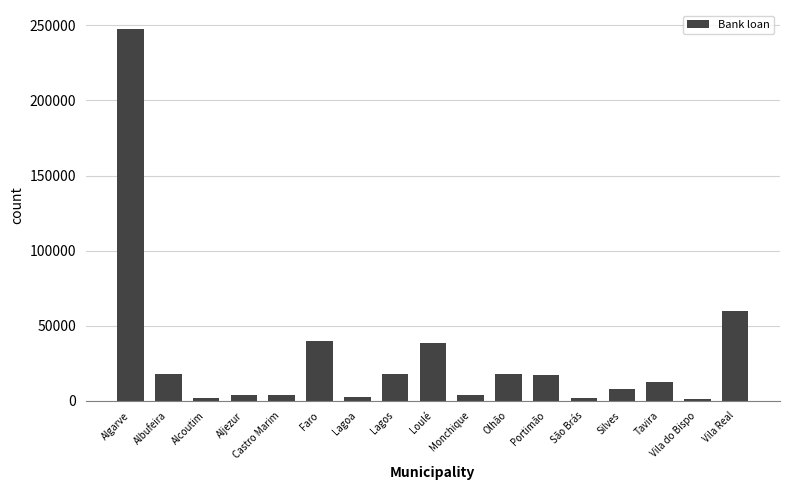

What is the smallest value displayed?

1437